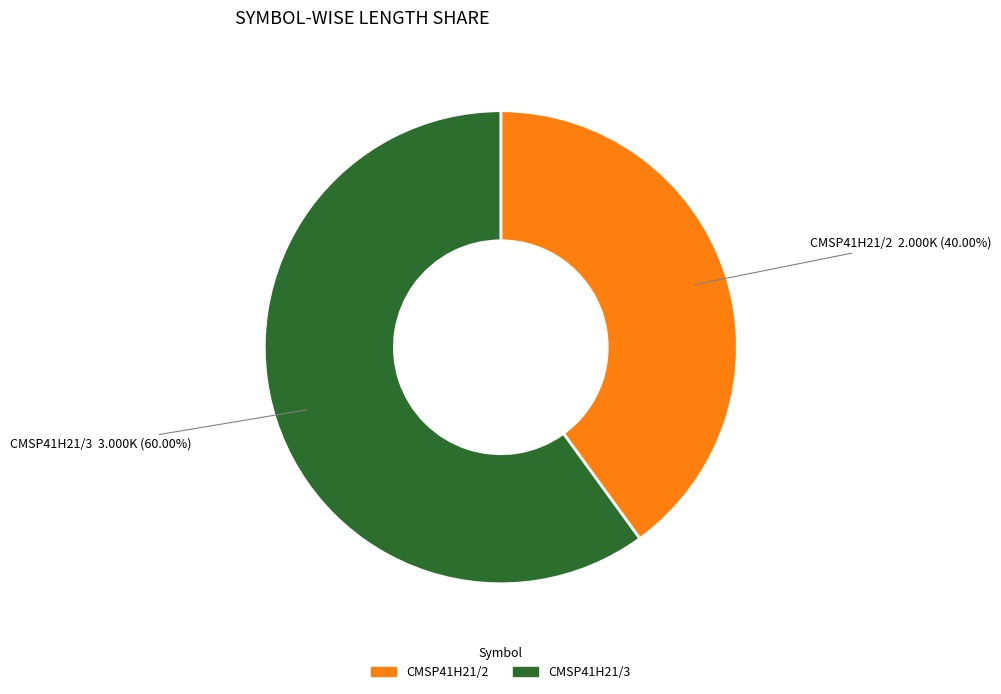

The CMSP41H21/2 slice represents 47% of the pie. True or false?

False